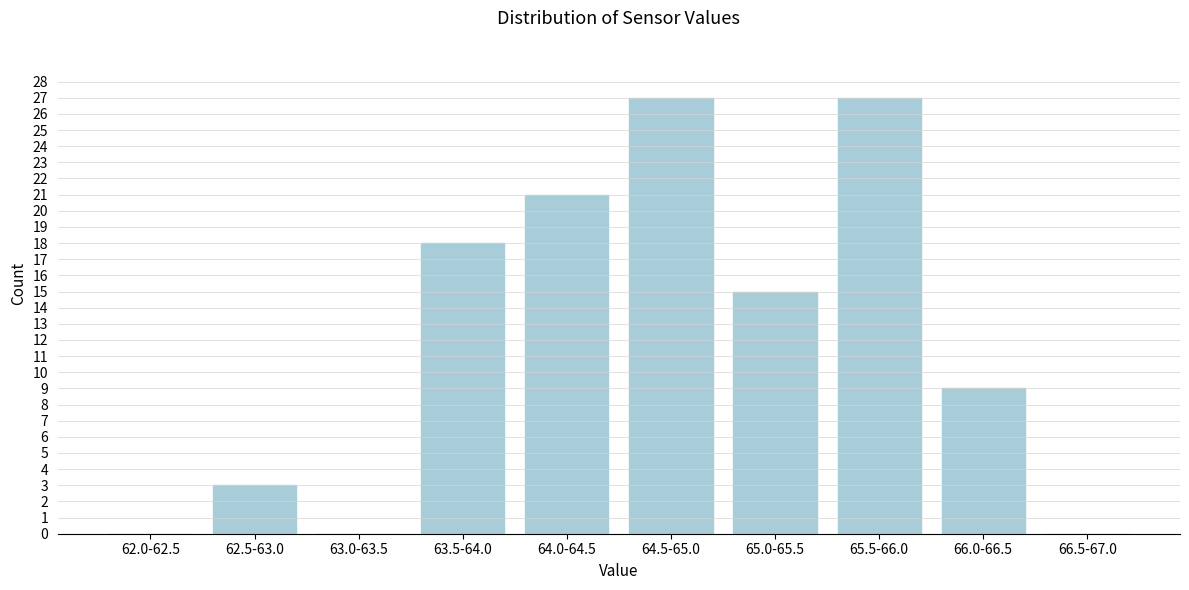

Reading left to right, transcribe all the data shown in this chart.

62.0-62.5=0	62.5-63.0=3	63.0-63.5=0	63.5-64.0=18	64.0-64.5=21	64.5-65.0=27	65.0-65.5=15	65.5-66.0=27	66.0-66.5=9	66.5-67.0=0